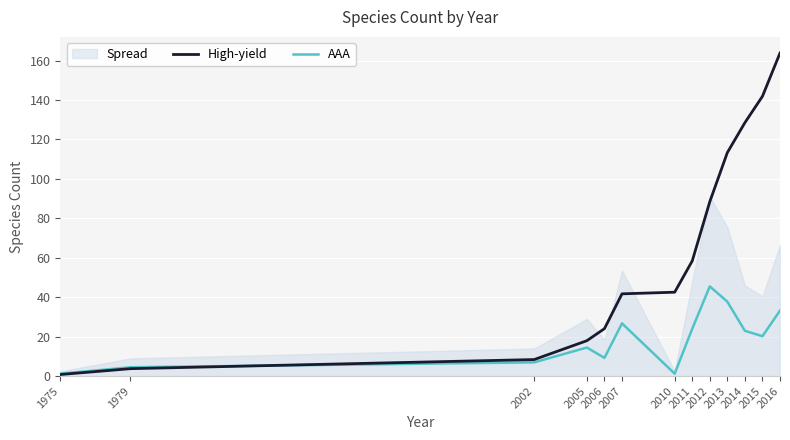

Is the value of AAA at 2012 greater than the value of High-yield at 2012?

No